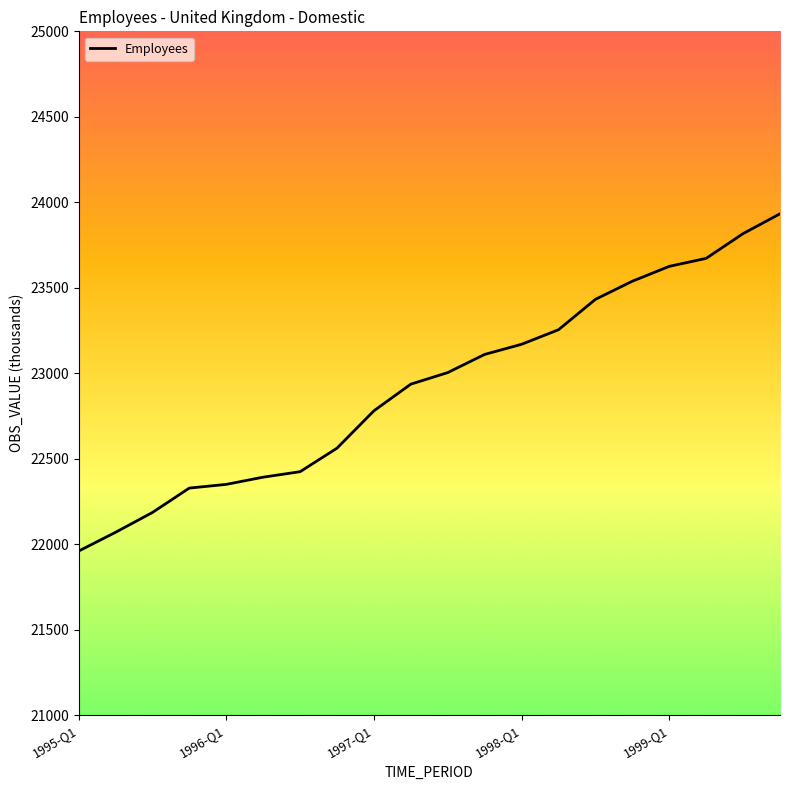

How many distinct data groups are displayed?

1